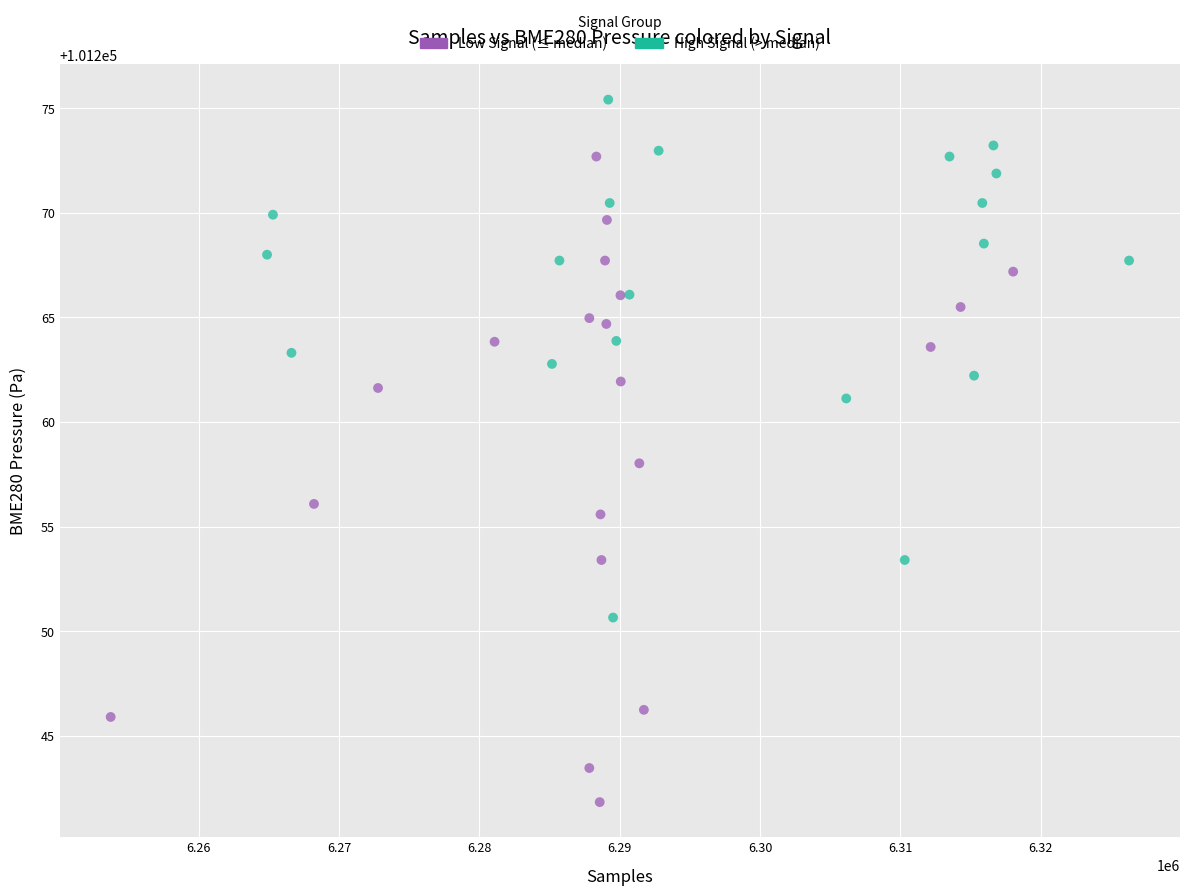

Which series contains the lowest Y value?

Low Signal (≤ median)